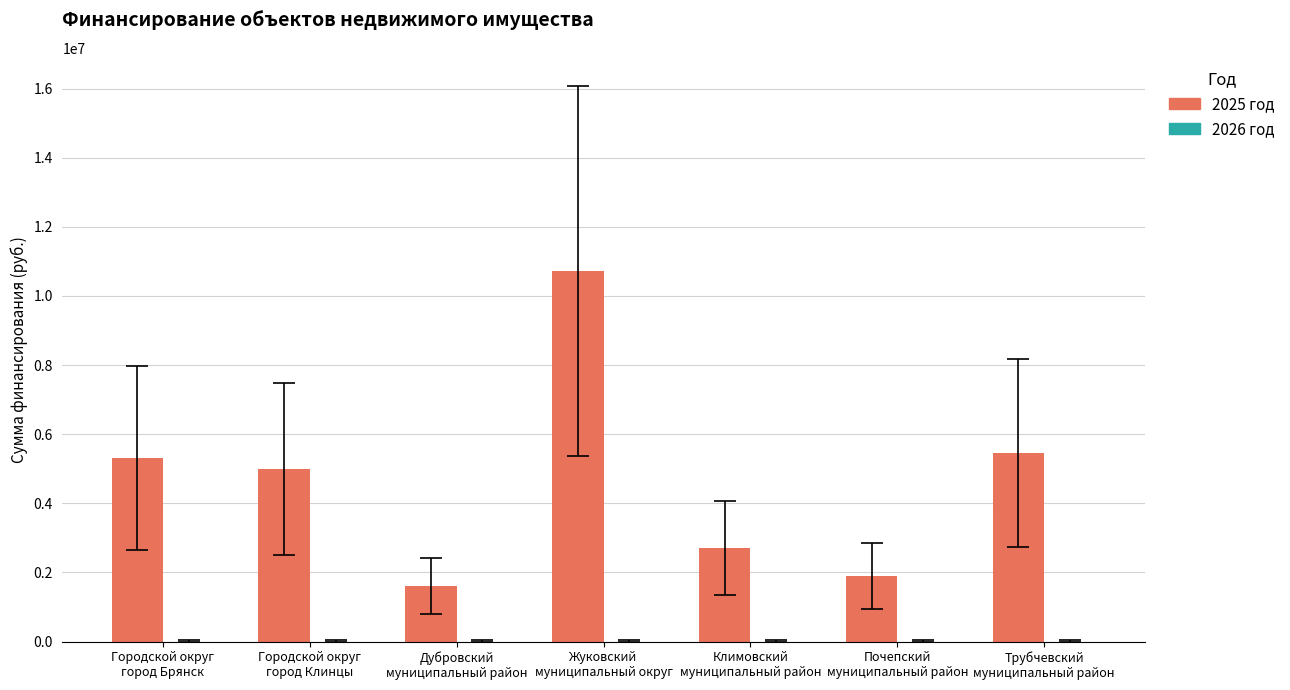

What is the difference between the maximum and second lowest values?

8831043.6